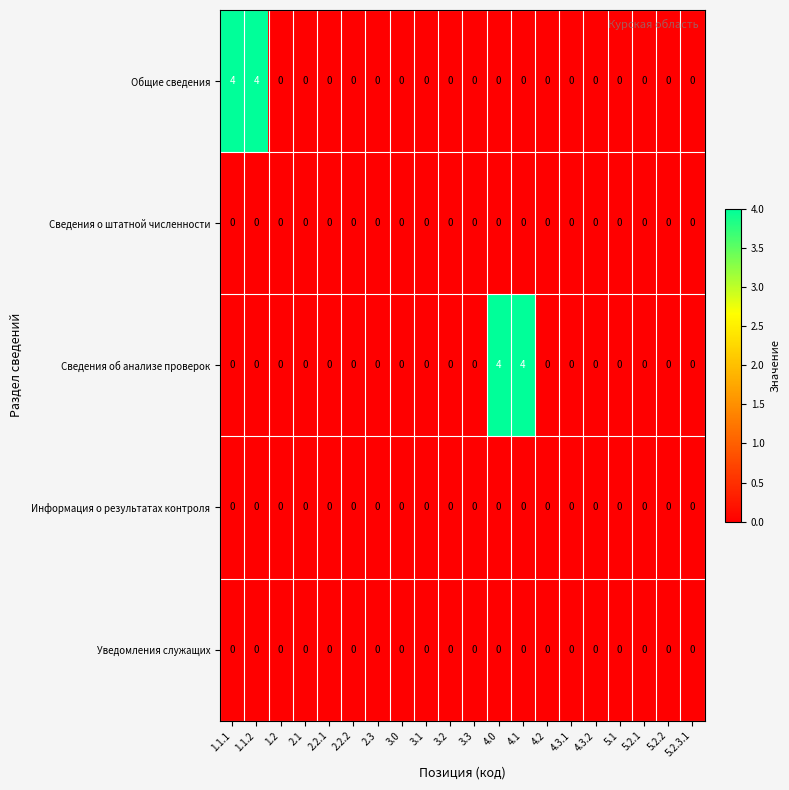

What is the maximum value shown in the chart?

4